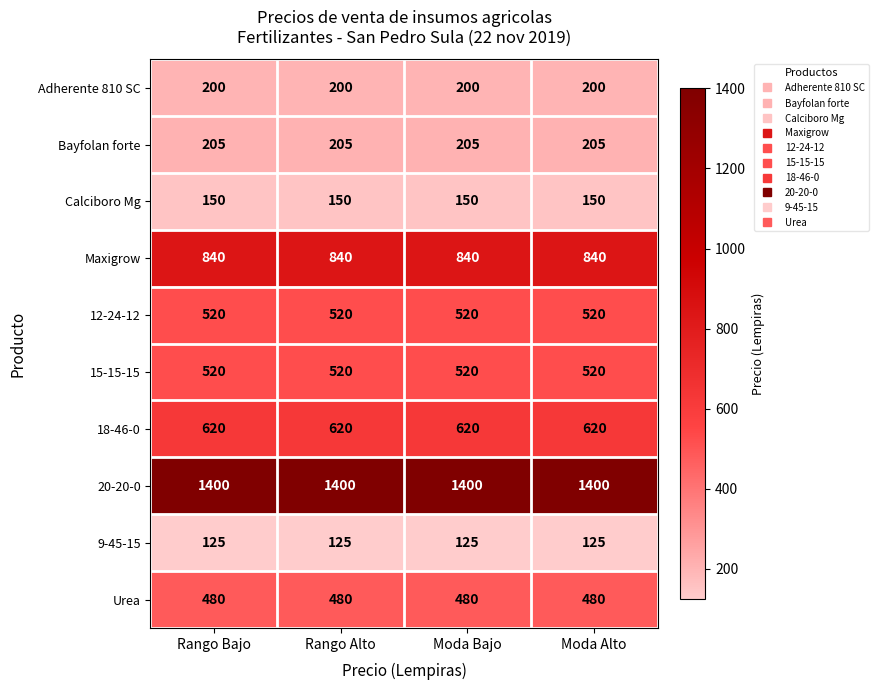

Which series has the largest total across all categories?

20-20-0